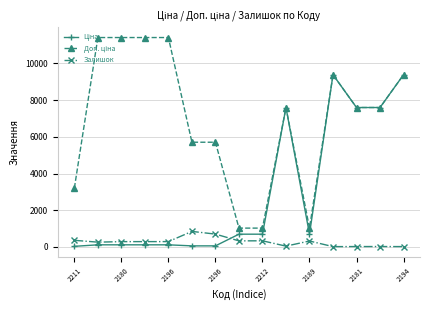

At how many categories does at least one series exceed 6826?

9